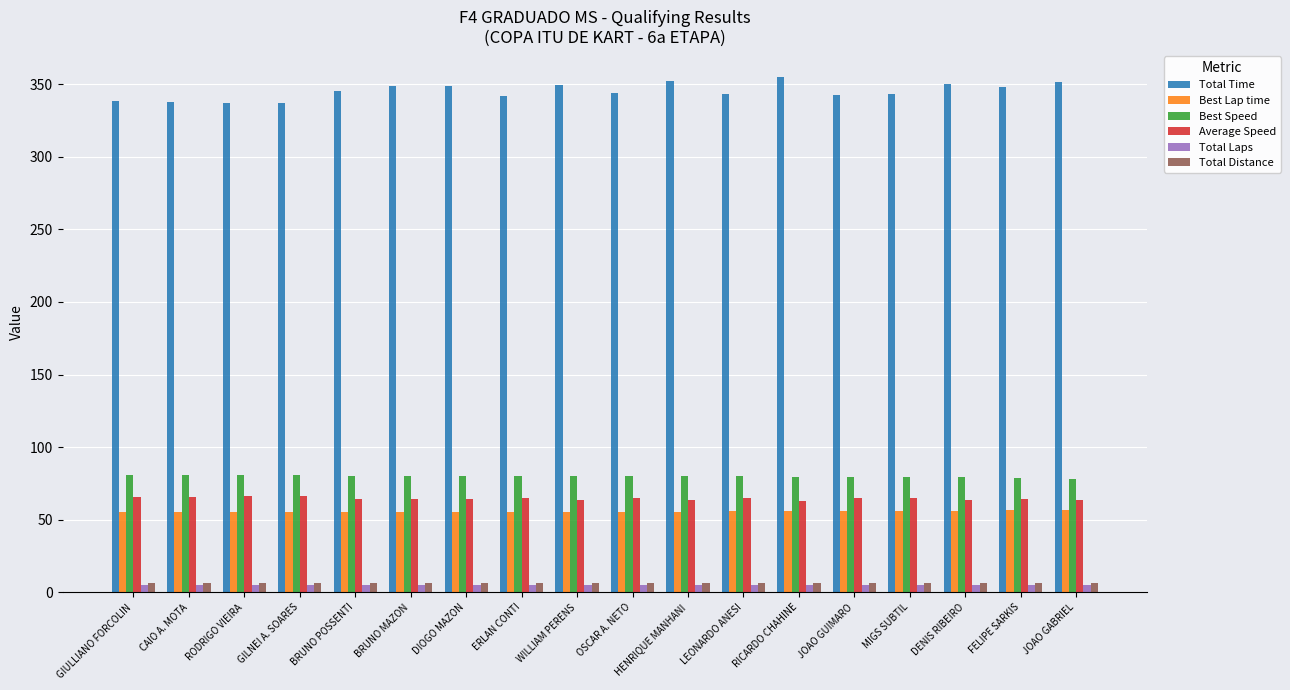

Is the value of Average Speed at JOAO GABRIEL greater than the value of Total Distance at GIULLIANO FORCOLIN?

Yes